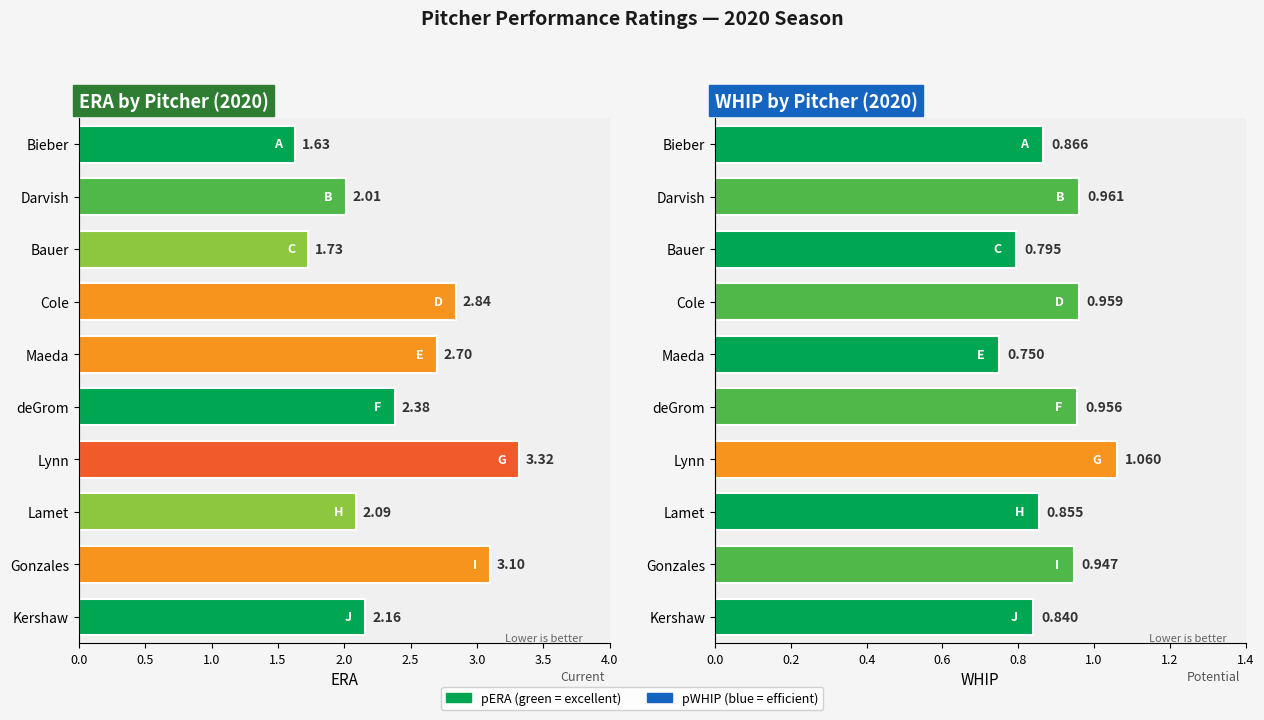

What is the sum of all pERA values?

24.0